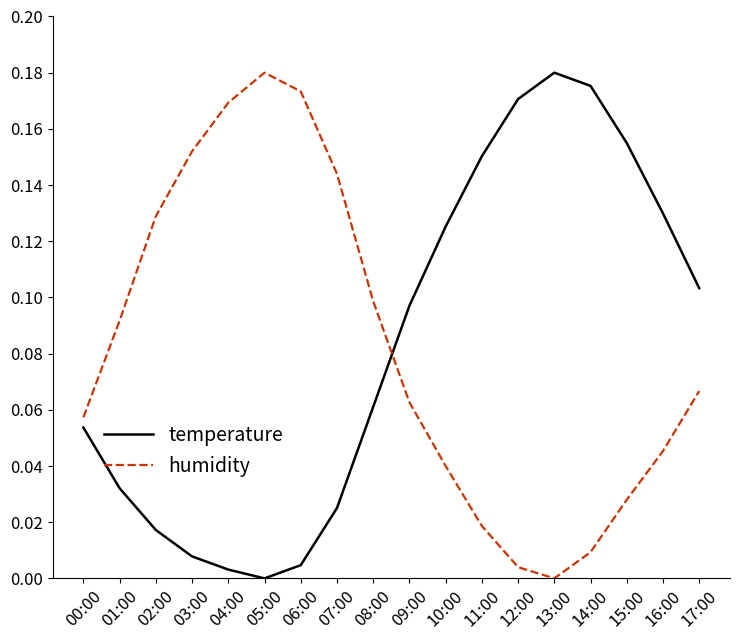

Rank the categories by humidity value from lowest to highest.

13:00, 12:00, 14:00, 11:00, 15:00, 10:00, 16:00, 00:00, 09:00, 17:00, 01:00, 08:00, 02:00, 07:00, 03:00, 04:00, 06:00, 05:00